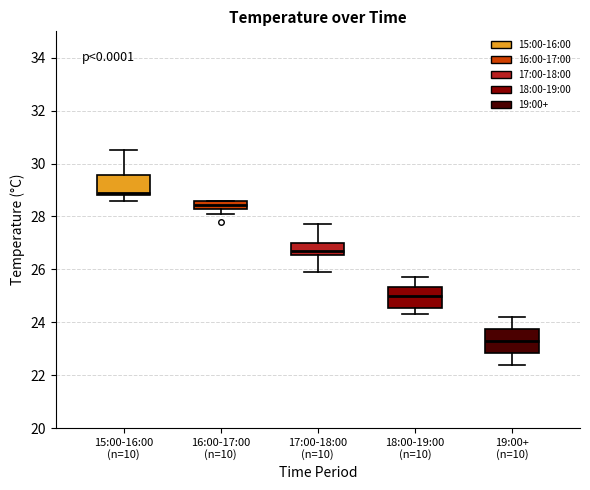

Which box's median line is the lowest?

19:00+ (n=10)